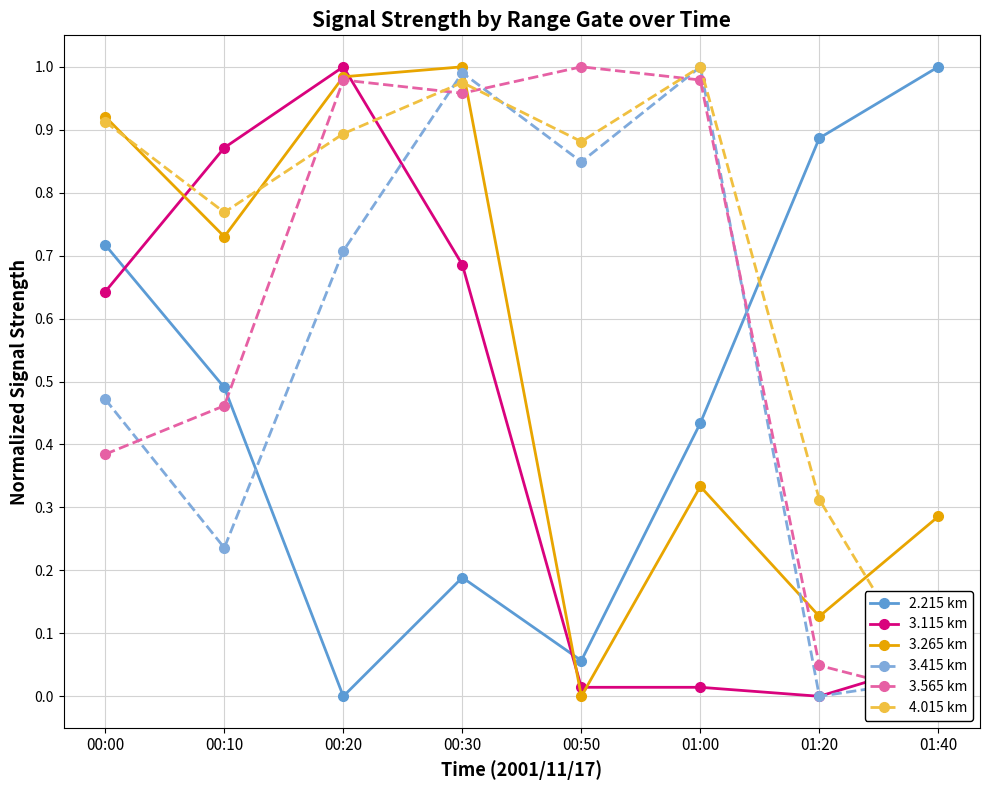

How many values in 3.115 km are above zero?

7